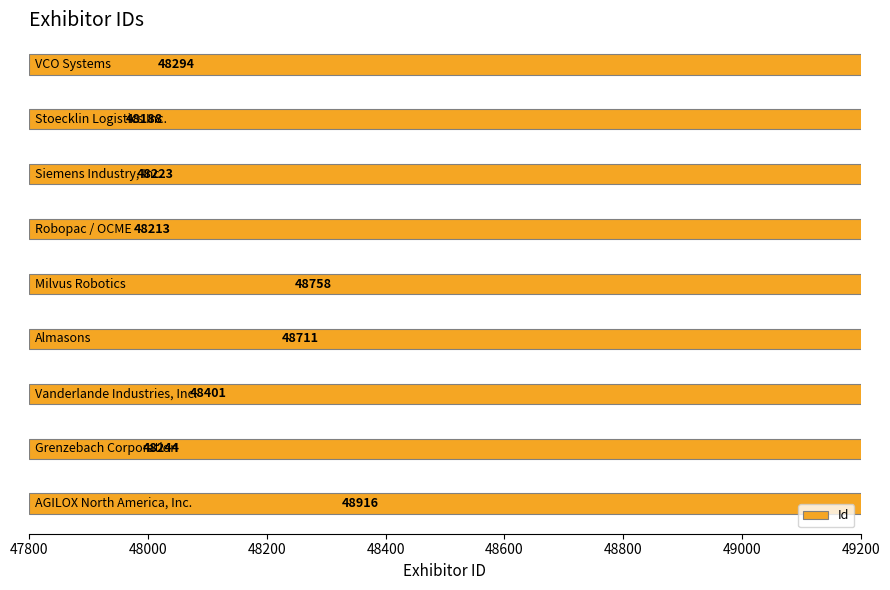

How many data points are less than 48294?

4